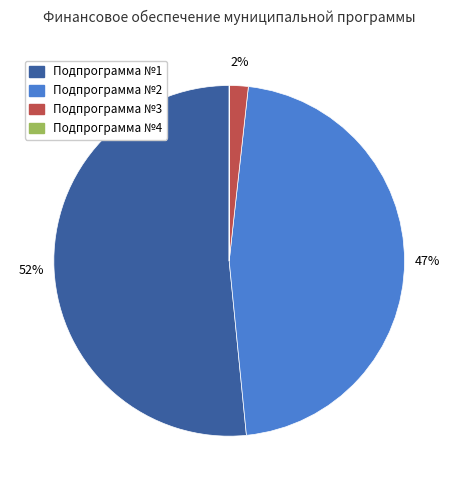

To the nearest percent, what portion does Подпрограмма №3 represent?

2%